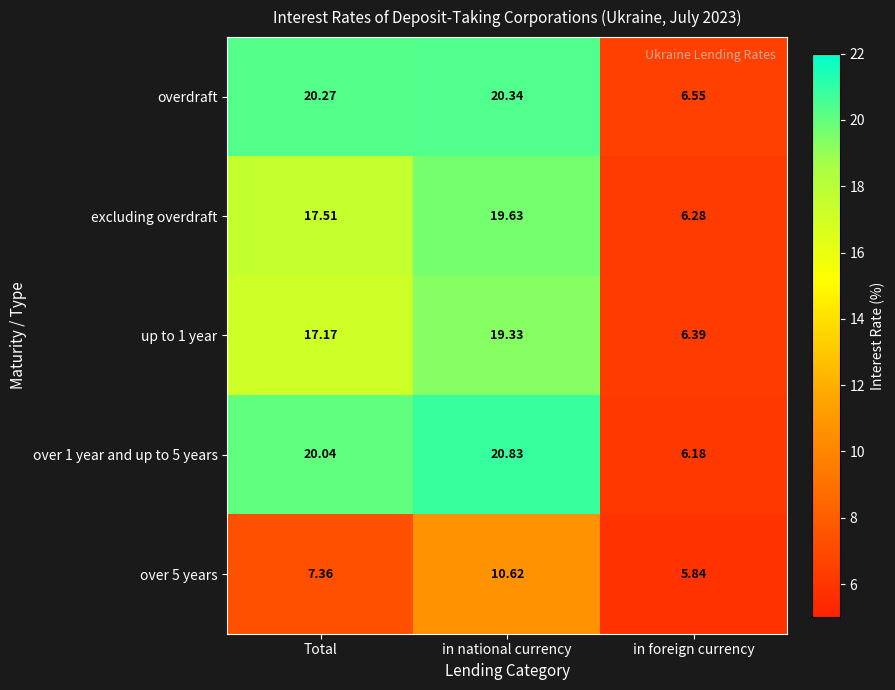

Which series has the largest range (max minus min)?

over 1 year and up to 5 years